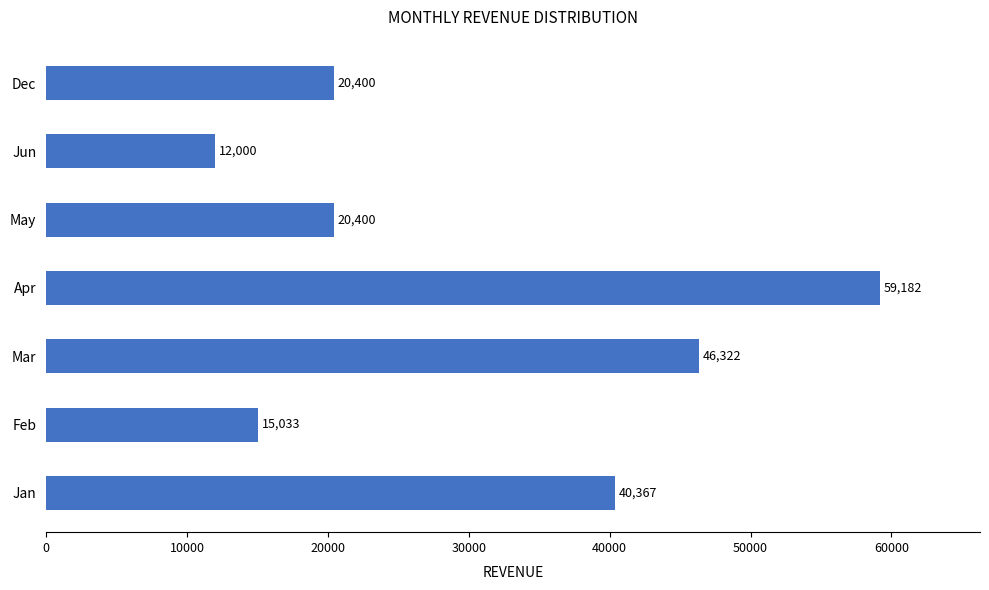

At which label is the value closest to 35590?

Jan